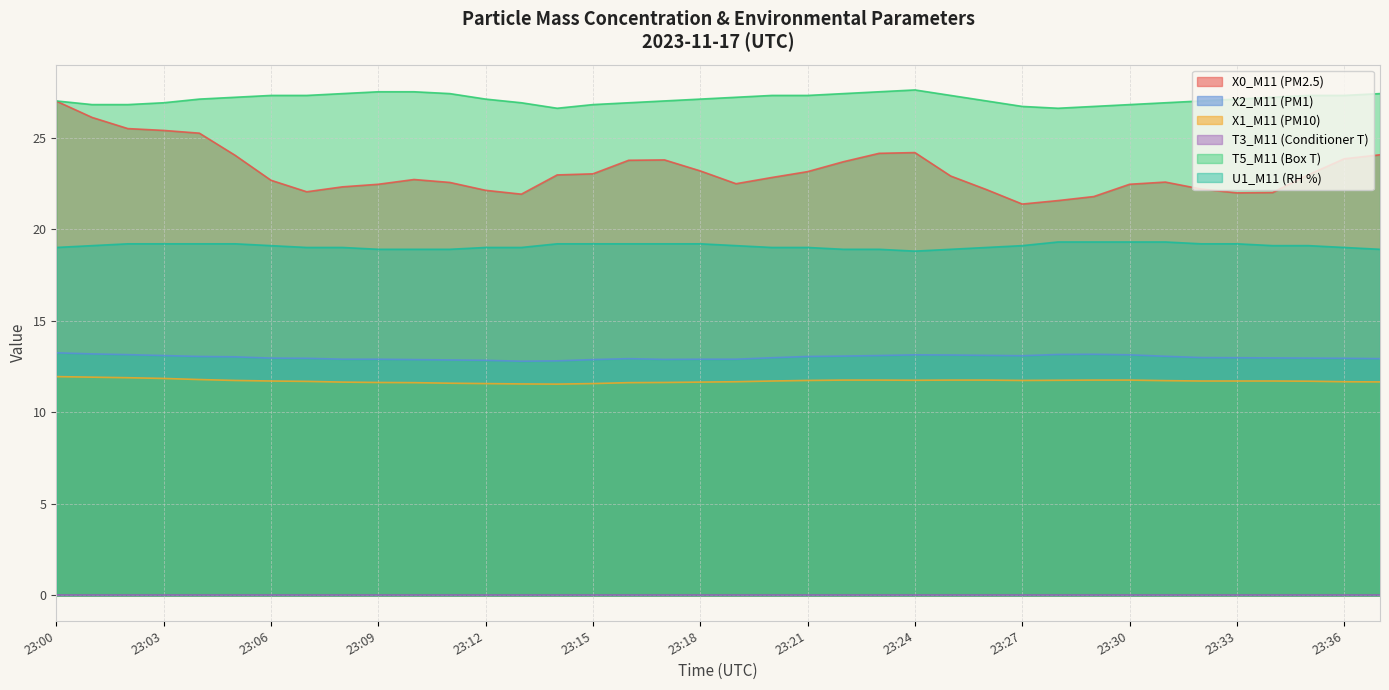

What is the value of the X2_M11 (PM1) point at the 24th from the left?

13.1